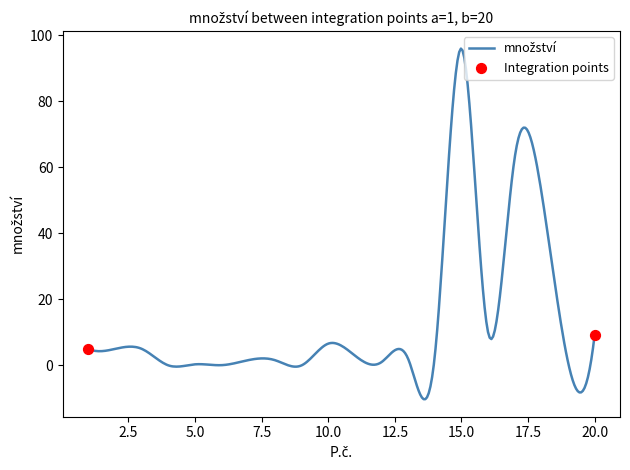

What is the minimum value shown in the chart?

-10.2